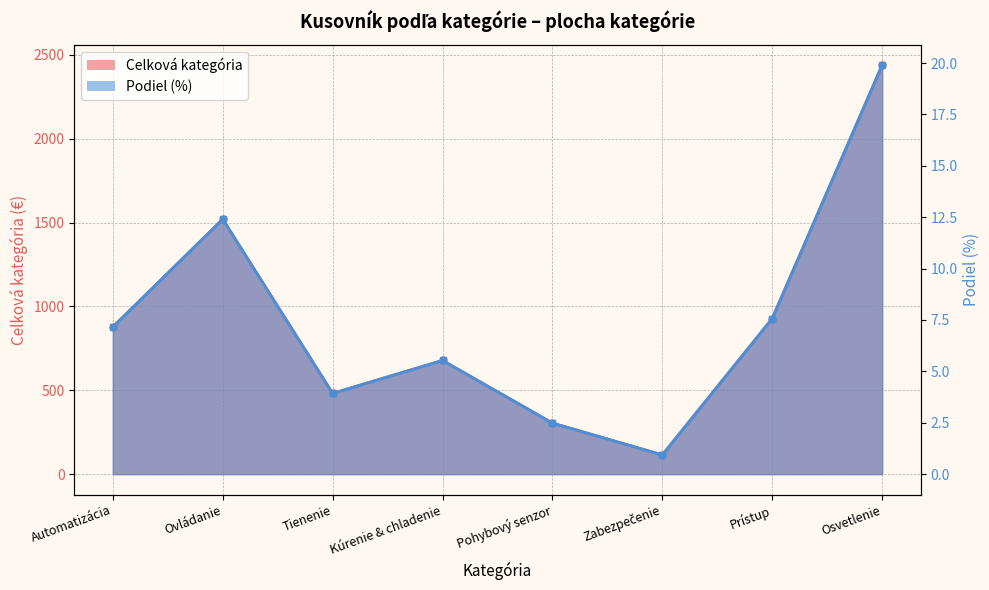

What is the average value of the Celková kategória series?

917.8